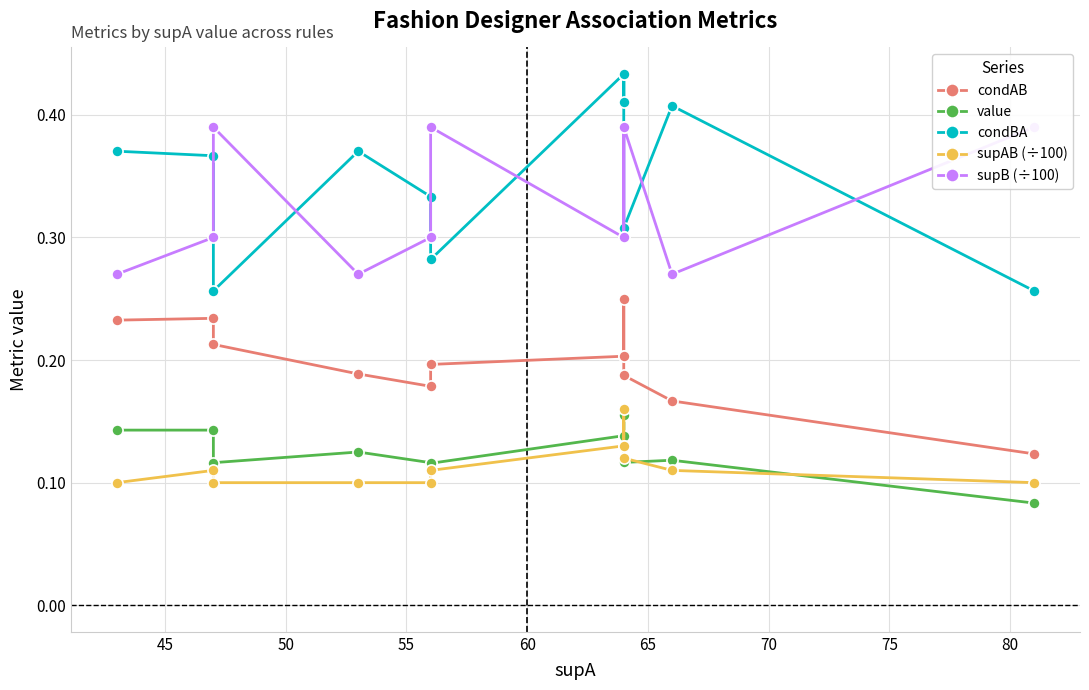

True or false: condBA has a value of 0.3 at 65.

True